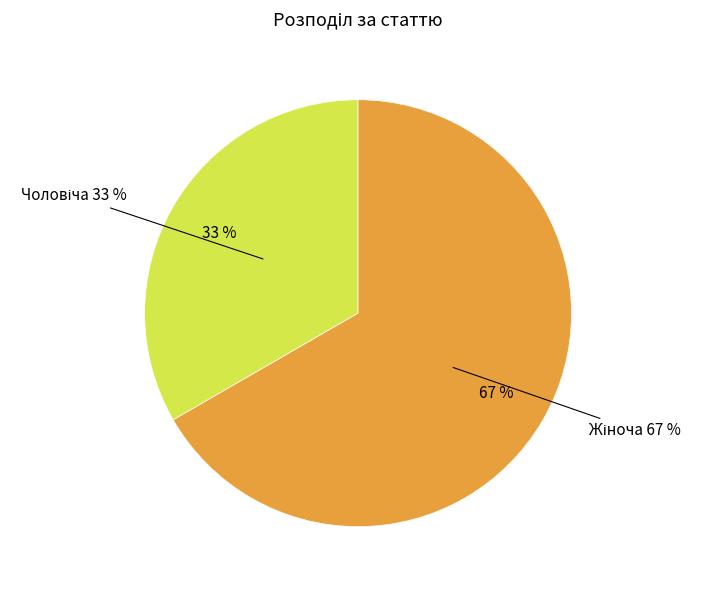

How many slices are in this pie chart?

2